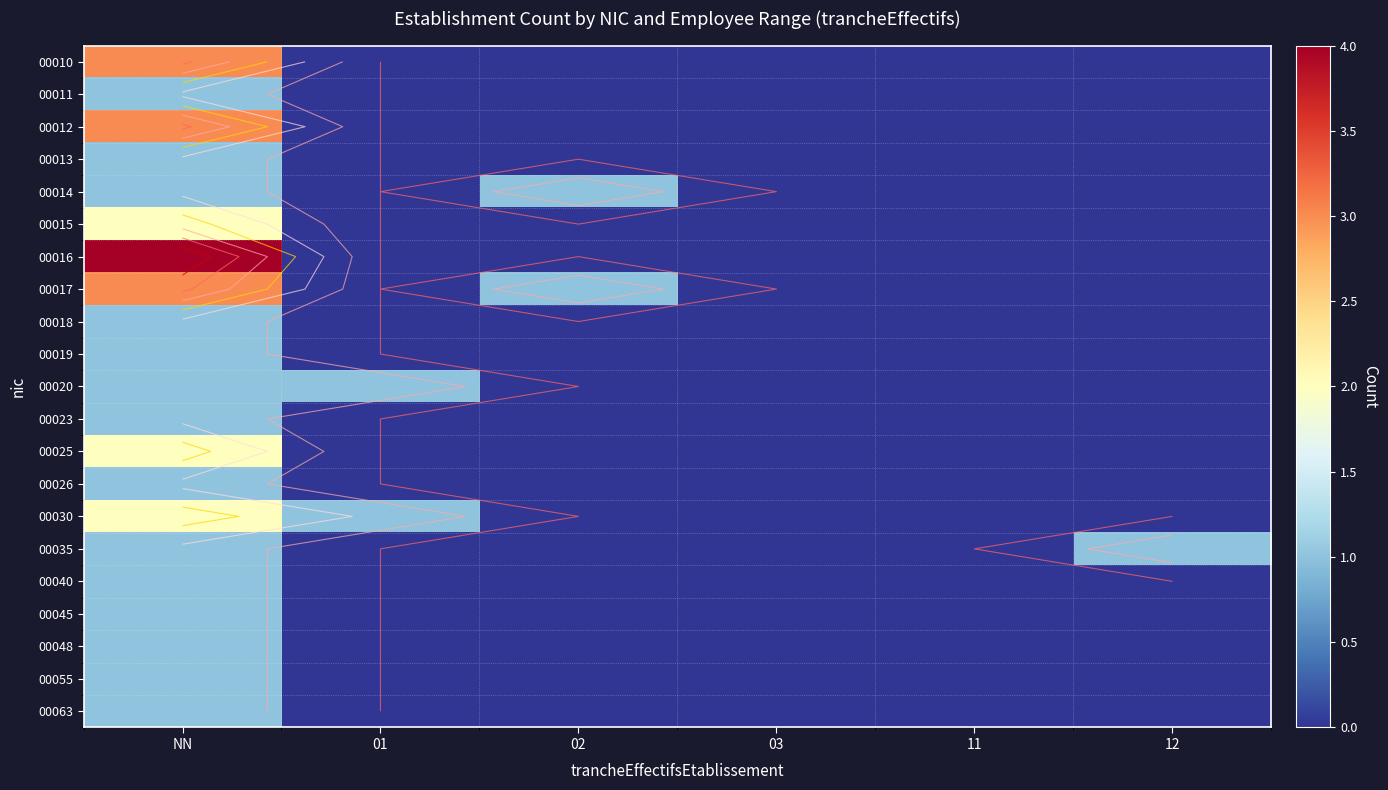

The value of 00040 at NN is 1. True or false?

True